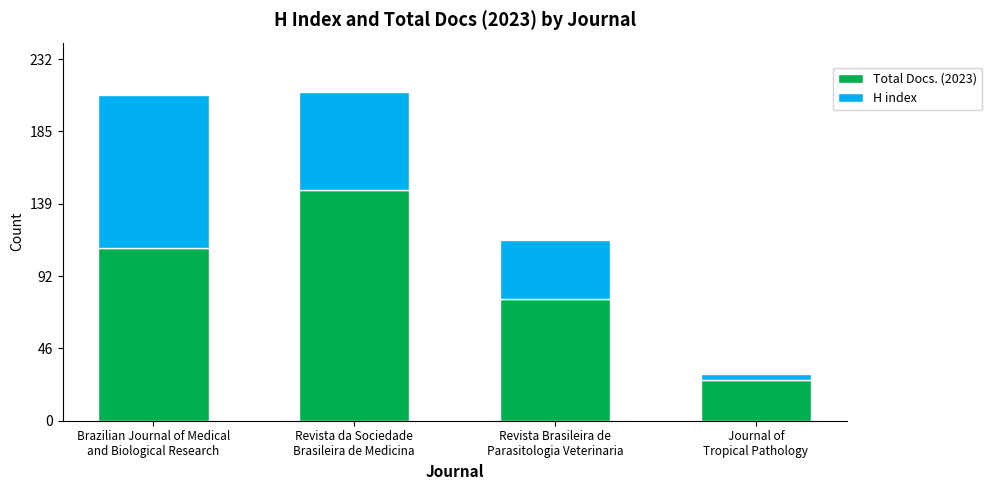

Are the bars grouped side by side (vs. stacked)?

No